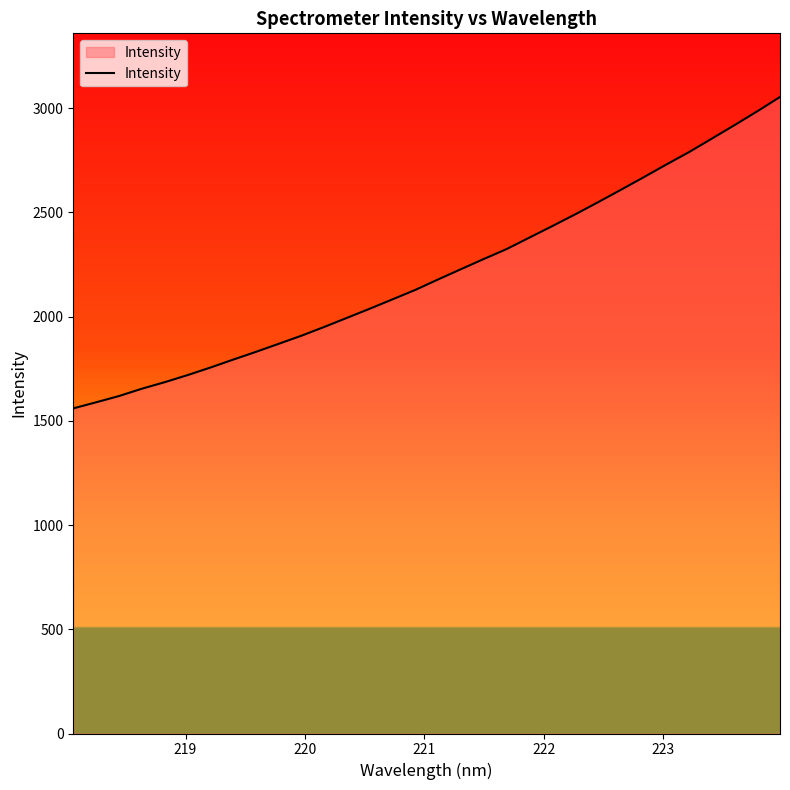

What is the difference between the maximum and minimum values?

1494.0